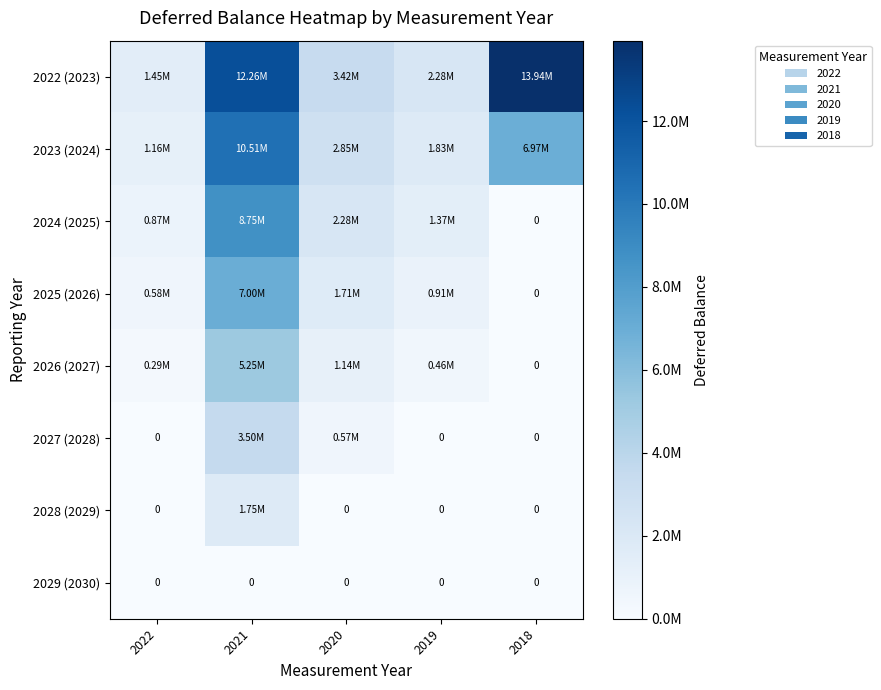

Which series changed the most between 2020 and 2019?

2022 (2023)